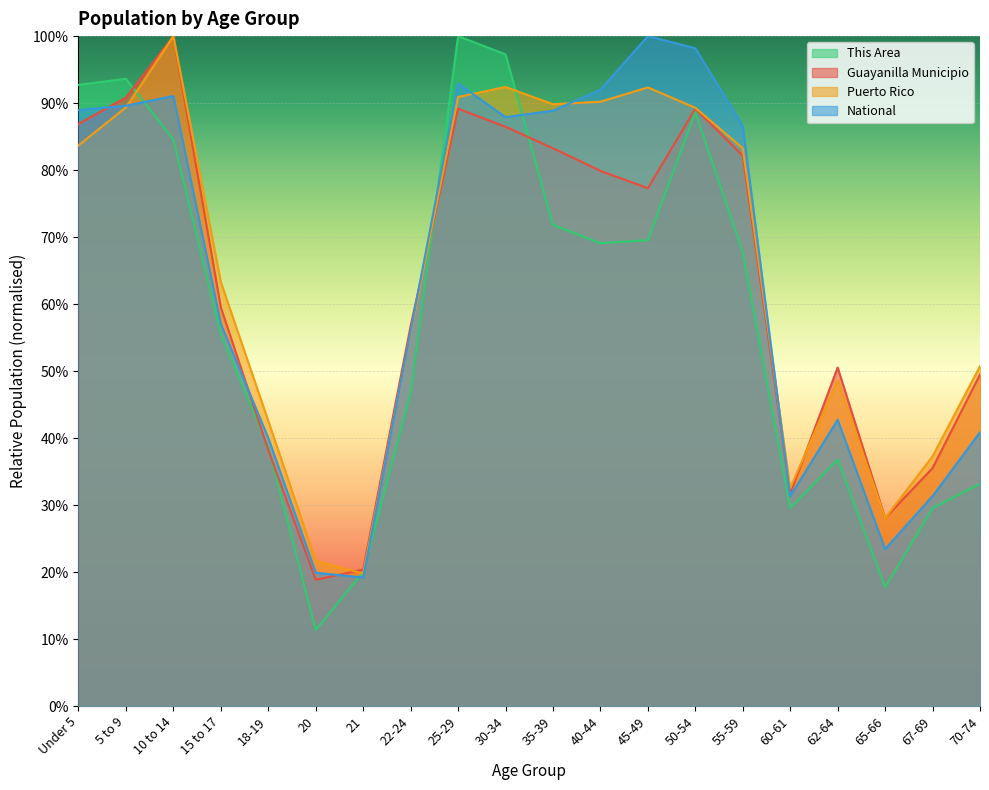

In This Area, how many points are higher than both neighbors (excluding endpoints)?

4